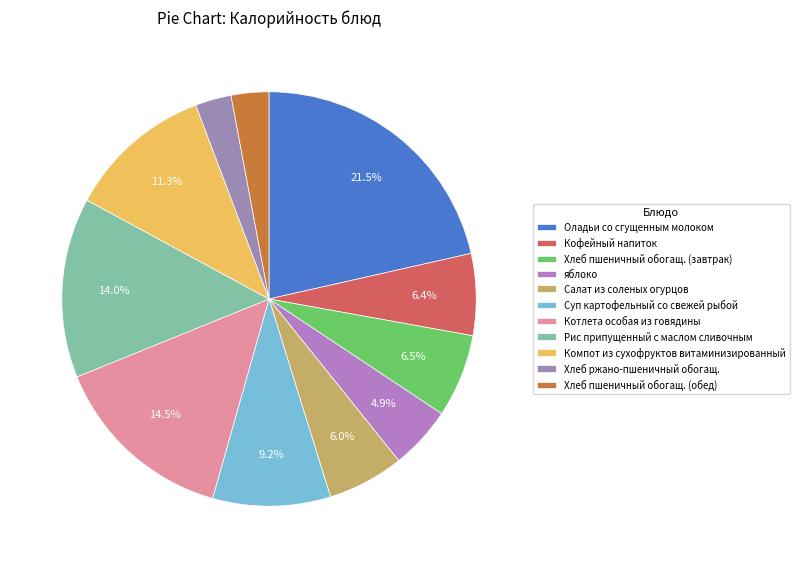

Does any single category account for the majority?

No